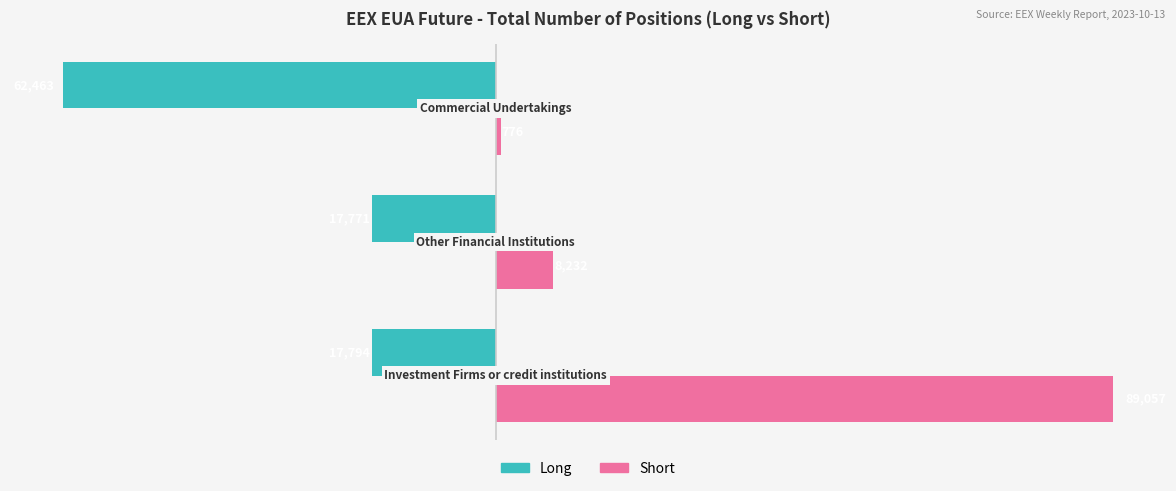

Which series has the largest total across all categories?

Short